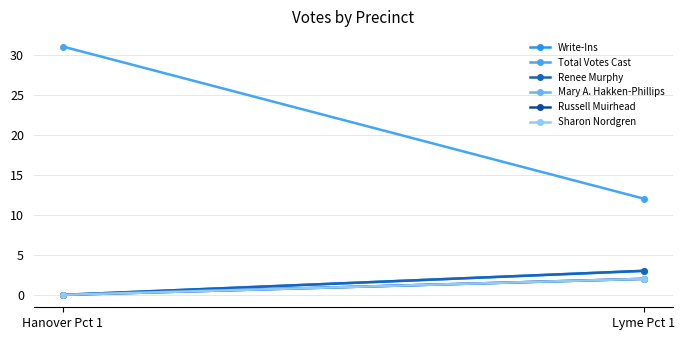

At which label is Sharon Nordgren closest to 1?

Hanover Pct 1